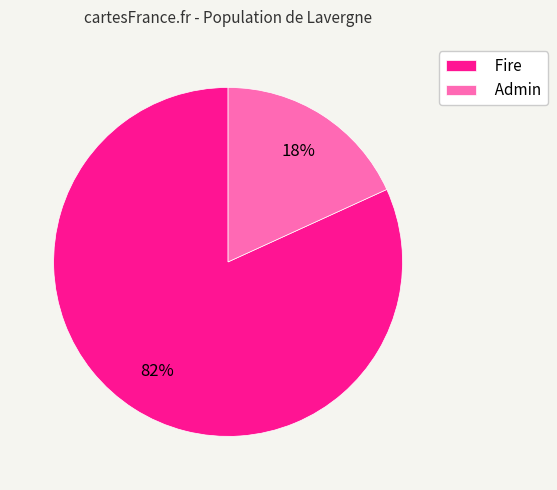

Between Admin and Fire, which is larger?

Fire